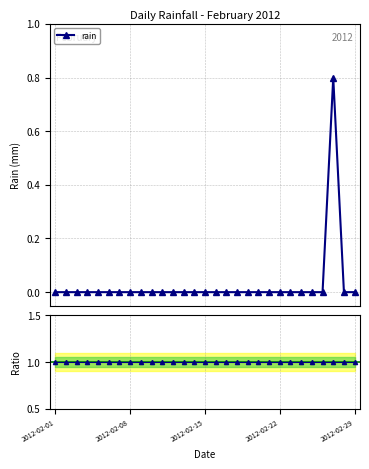

What is the sum of the rain / ref values at 15 and 28?

2.0